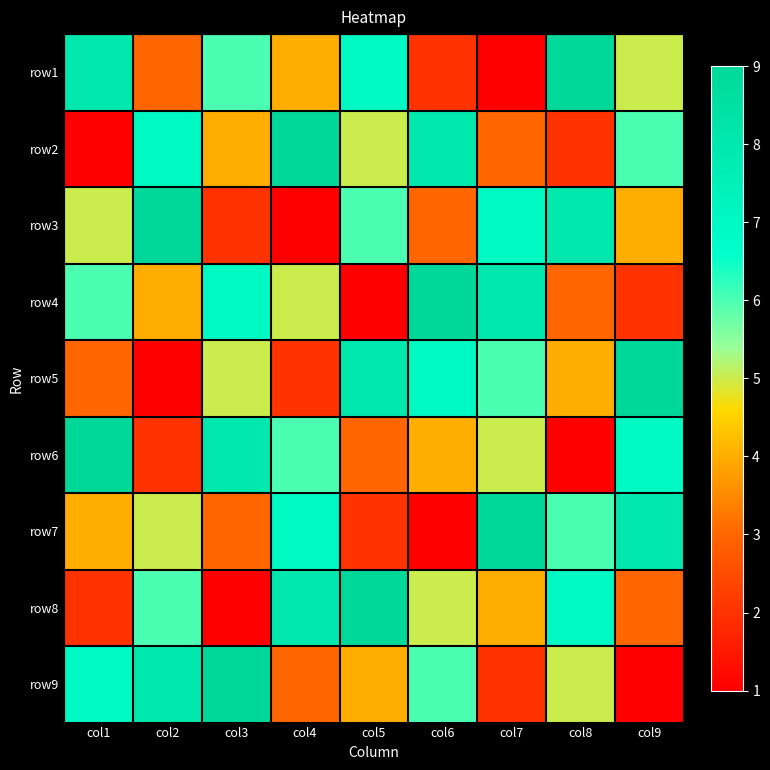

Reading left to right, list all the values displayed in this chart.

row1: col1=8	col2=3	col3=6	col4=4	col5=7	col6=2	col7=1	col8=9	col9=5
row2: col1=1	col2=7	col3=4	col4=9	col5=5	col6=8	col7=3	col8=2	col9=6
row3: col1=5	col2=9	col3=2	col4=1	col5=6	col6=3	col7=7	col8=8	col9=4
row4: col1=6	col2=4	col3=7	col4=5	col5=1	col6=9	col7=8	col8=3	col9=2
row5: col1=3	col2=1	col3=5	col4=2	col5=8	col6=7	col7=6	col8=4	col9=9
row6: col1=9	col2=2	col3=8	col4=6	col5=3	col6=4	col7=5	col8=1	col9=7
row7: col1=4	col2=5	col3=3	col4=7	col5=2	col6=1	col7=9	col8=6	col9=8
row8: col1=2	col2=6	col3=1	col4=8	col5=9	col6=5	col7=4	col8=7	col9=3
row9: col1=7	col2=8	col3=9	col4=3	col5=4	col6=6	col7=2	col8=5	col9=1